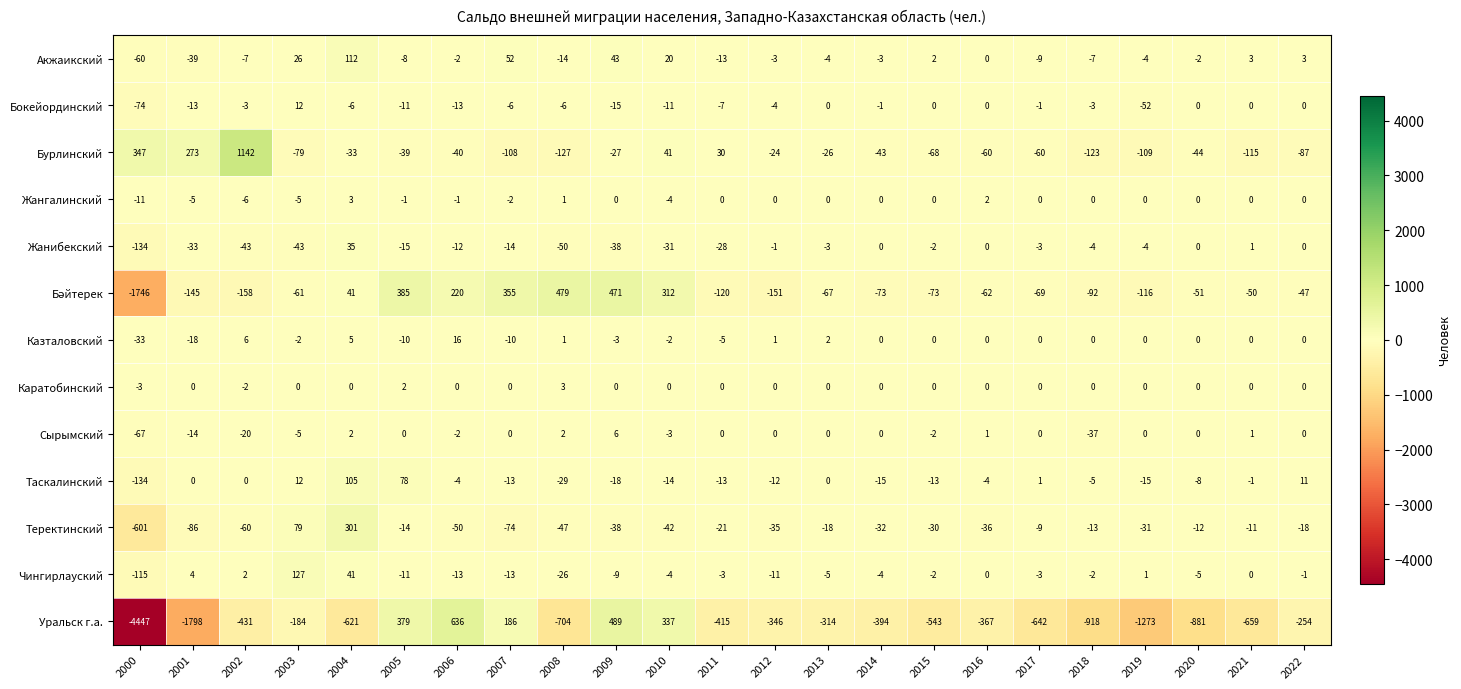

How many data points in Уральск г.а. are above -415?

11